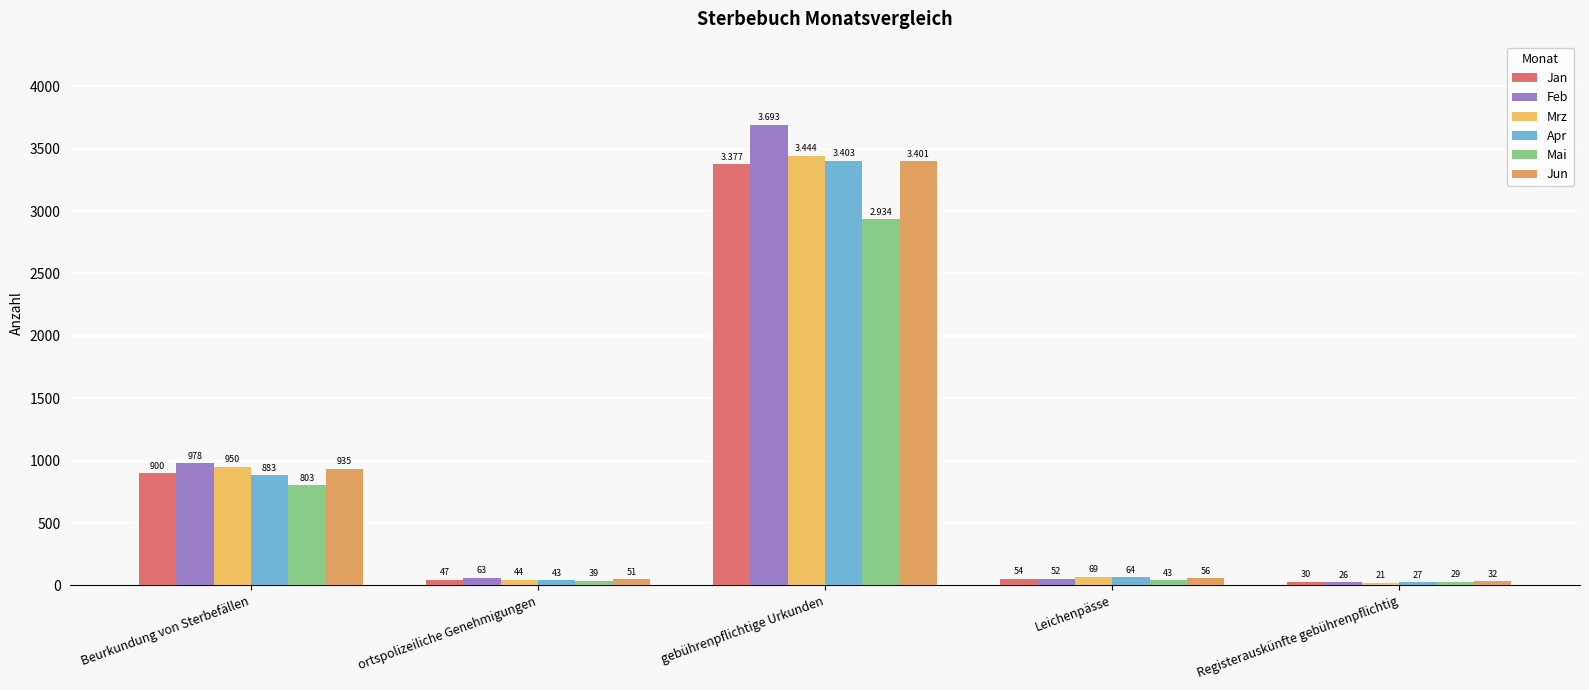

What is the difference between the highest and lowest values at Beurkundung von Sterbefällen?

175